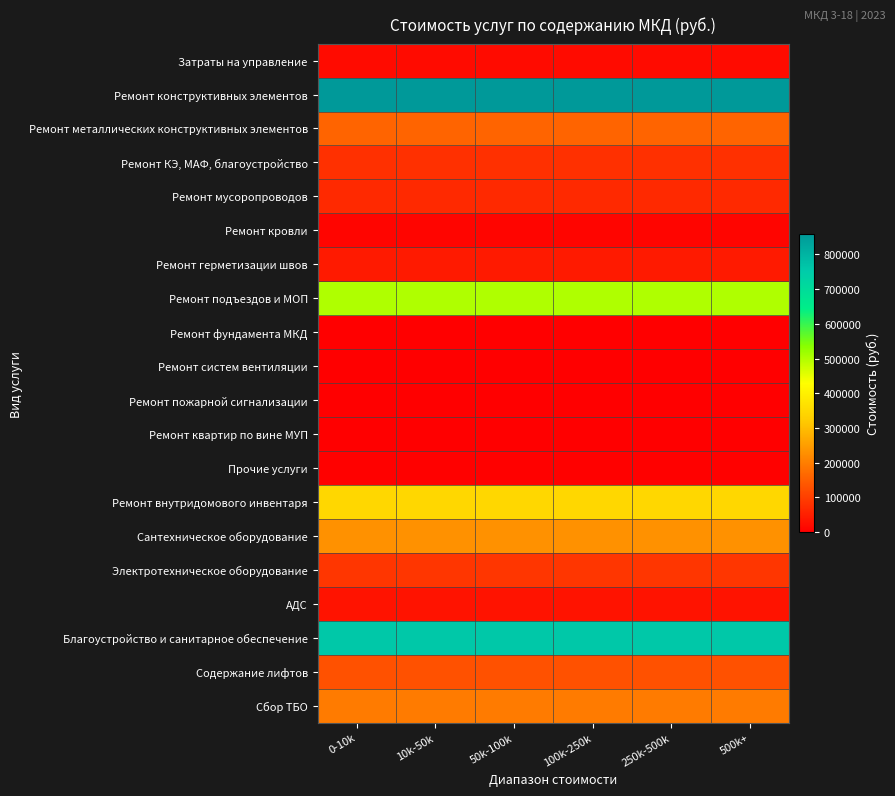

Between 0-10k and 500k+, which is larger?

0-10k